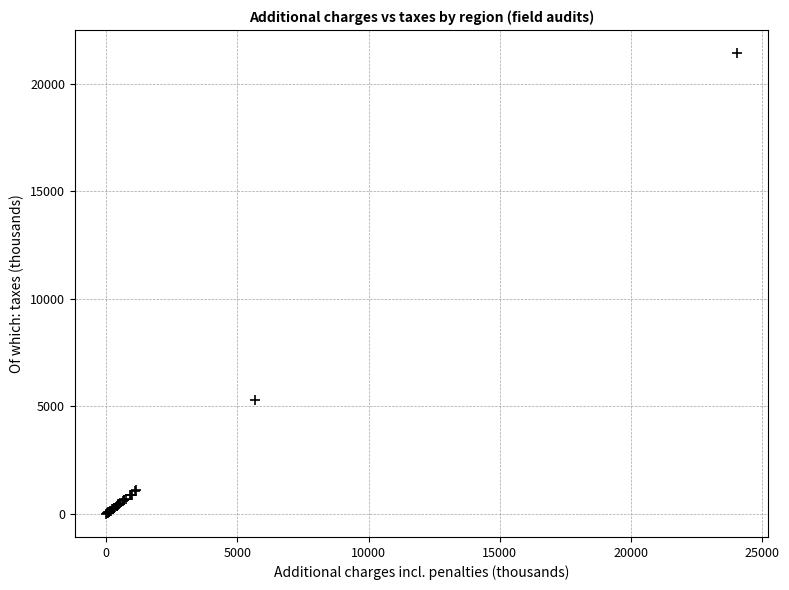

What Y value in the scatter plot is closest to 10709?

5312.6